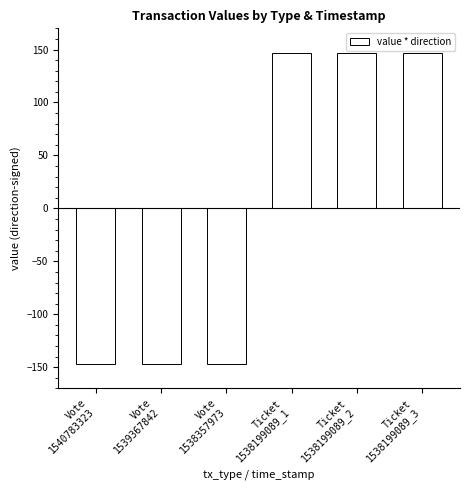

Reading left to right, extract all data points from this chart.

Vote
1540783323=-146.8	Vote
1539367842=-146.8	Vote
1538357973=-146.8	Ticket
1538199089_1=146.8	Ticket
1538199089_2=146.8	Ticket
1538199089_3=146.8